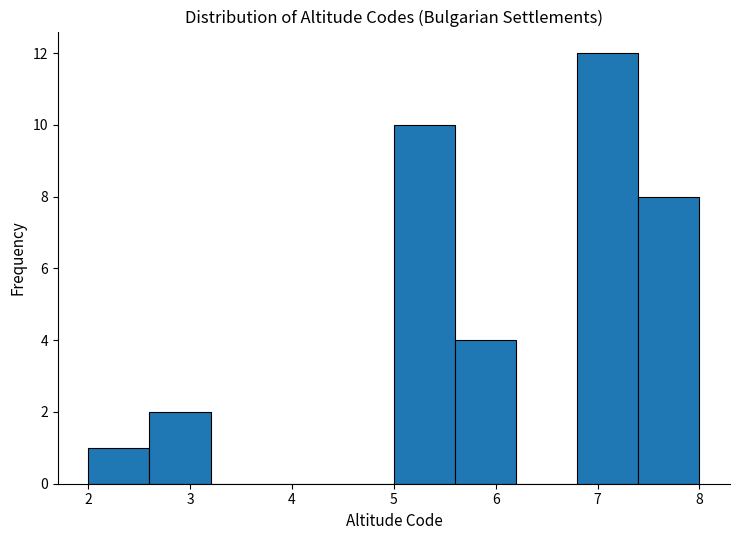

Reading left to right, transcribe this chart: for each bar, give the range it covers on the x-axis and its height. The values are not printed on the chart, so give them approximately, as read against the axis.

2.0 to 2.6: 1
2.6 to 3.2: 2
3.2 to 3.8: 0
3.8 to 4.4: 0
4.4 to 5.0: 0
5.0 to 5.6: 10
5.6 to 6.2: 4
6.2 to 6.8: 0
6.8 to 7.4: 12
7.4 to 8.0: 8